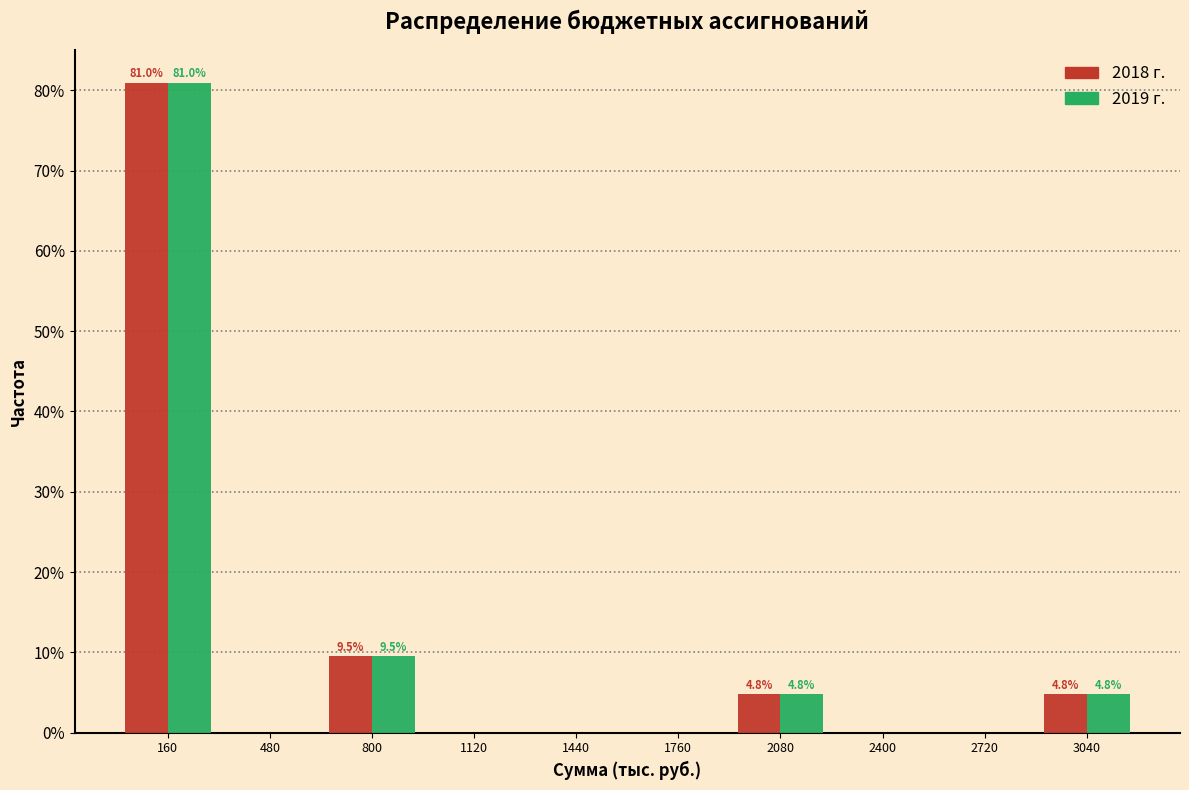

In the 2019 г. series, which range on the x-axis has the tallest bar?

0 to 320